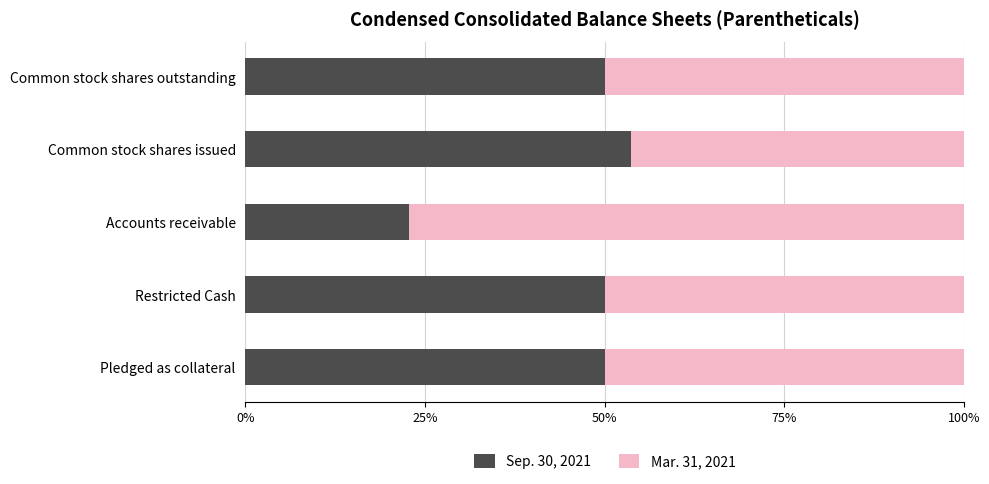

The Sep. 30, 2021 series shows 18.2 at Pledged as collateral. True or false?

False